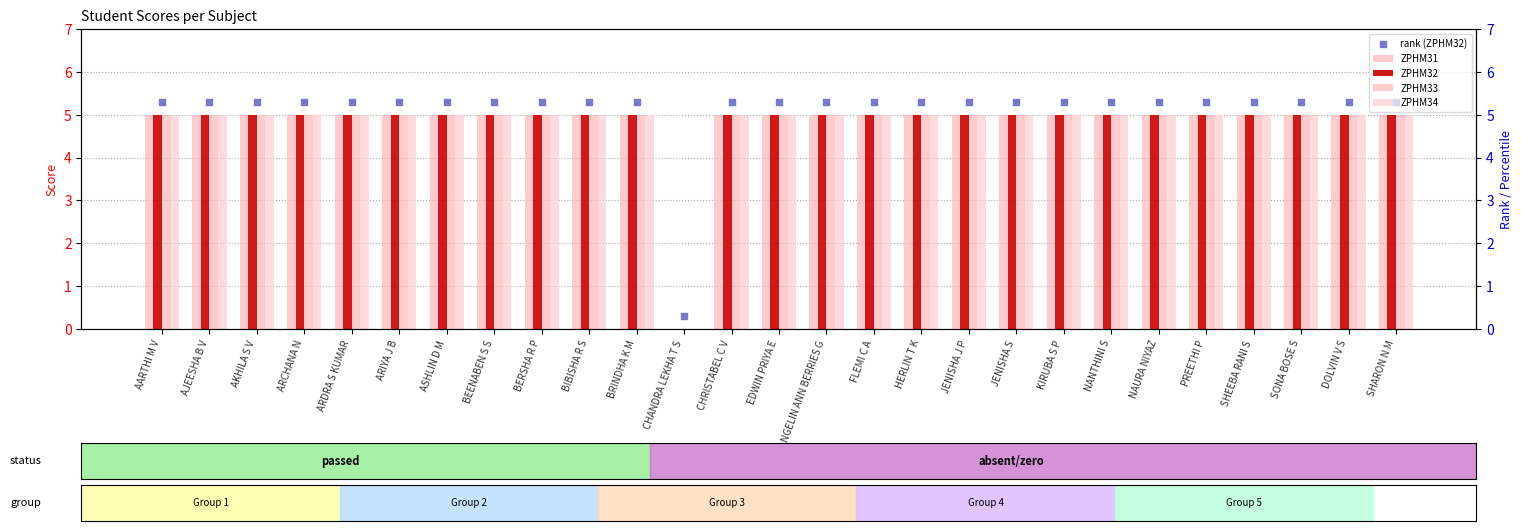

At which category is the sum across all series the highest?

AARTHI M V